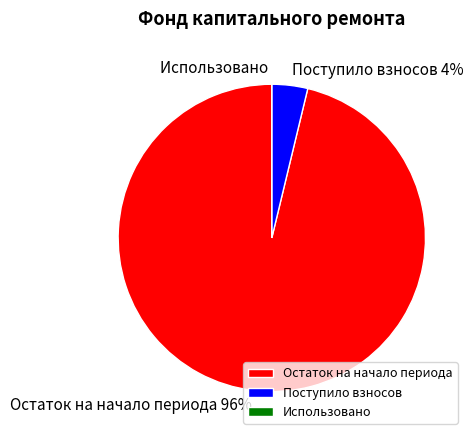

Do Поступило взносов and Остаток на начало периода together represent more than half of the pie?

Yes